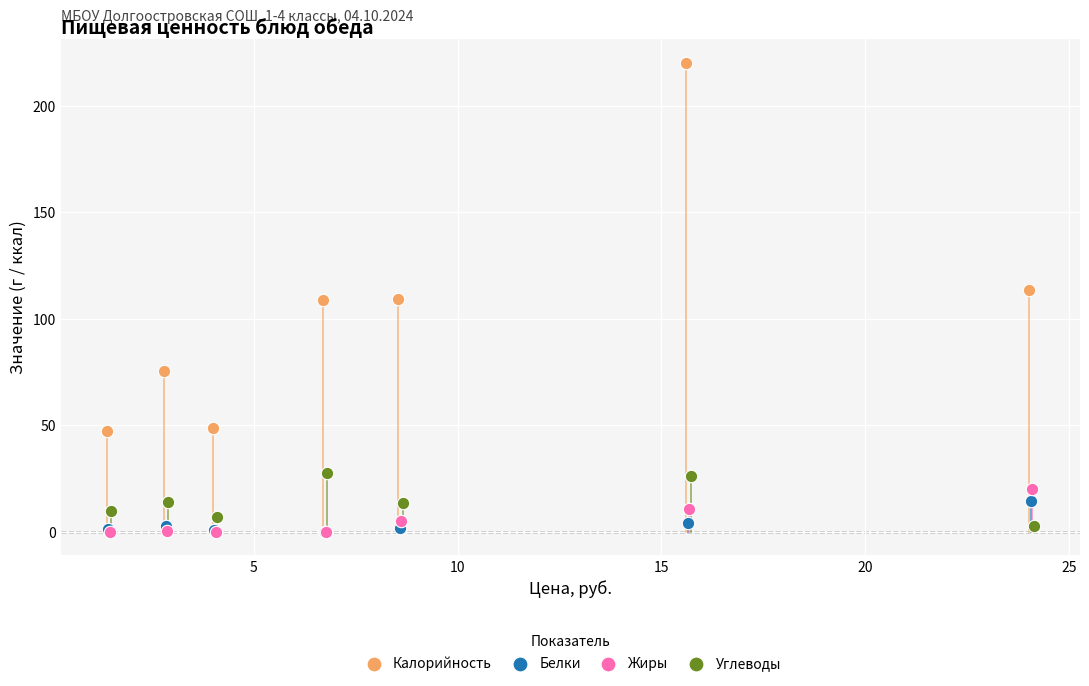

What are all the series names shown in the legend?

Калорийность, Белки, Жиры, Углеводы